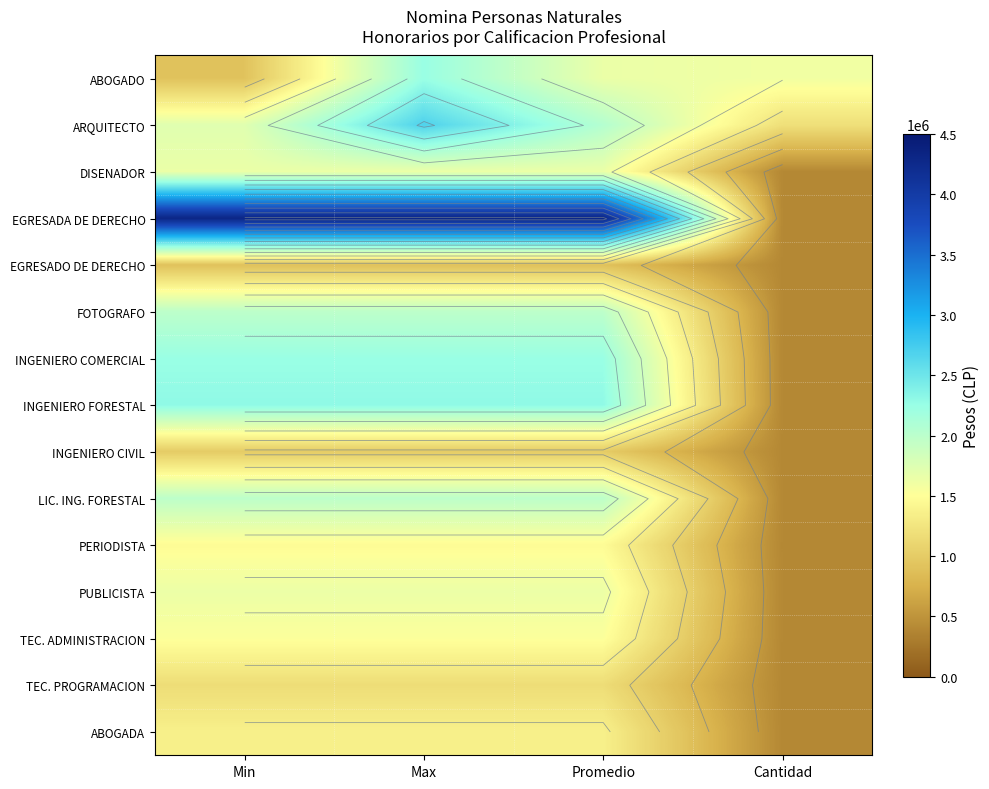

At Min, list the series in order from largest to smallest.

EGRESADA DE DERECHO, INGENIERO FORESTAL, INGENIERO COMERCIAL, LIC. ING. FORESTAL, FOTOGRAFO, ARQUITECTO, DISENADOR, PUBLICISTA, TEC. ADMINISTRACION, PERIODISTA, ABOGADA, TEC. PROGRAMACION, INGENIERO CIVIL, ABOGADO, EGRESADO DE DERECHO